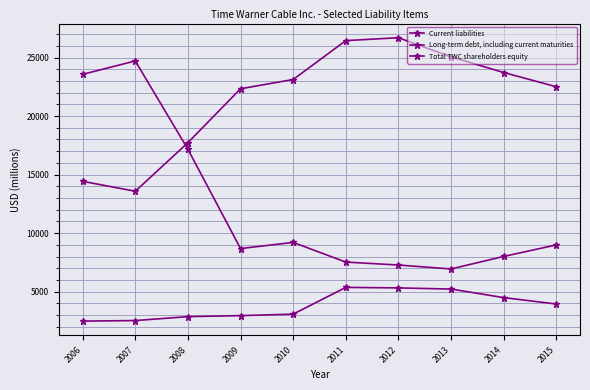

At 2014, list the series in order from largest to smallest.

Long-term debt, including current maturities, Total TWC shareholders equity, Current liabilities